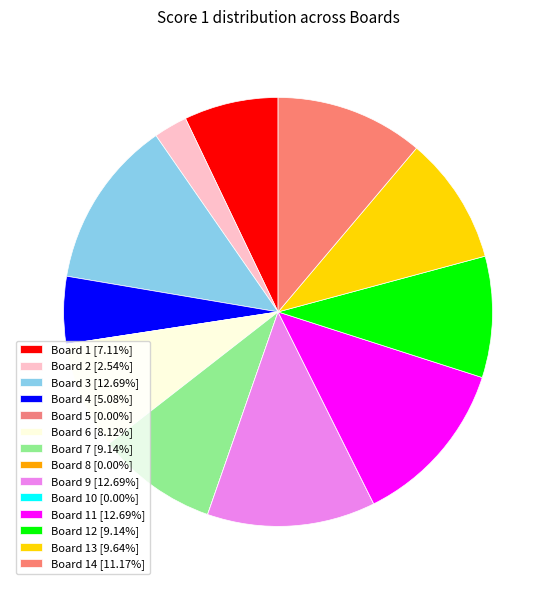

Rank the categories by value from lowest to highest.

Board 5, Board 8, Board 10, Board 2, Board 4, Board 1, Board 6, Board 7, Board 12, Board 13, Board 14, Board 3, Board 9, Board 11